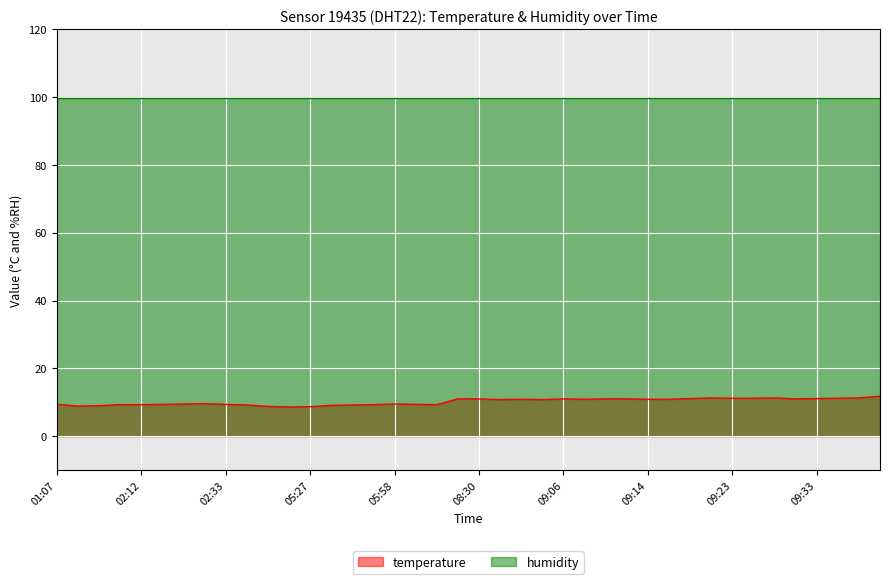

What is the maximum value shown in the chart?

99.9